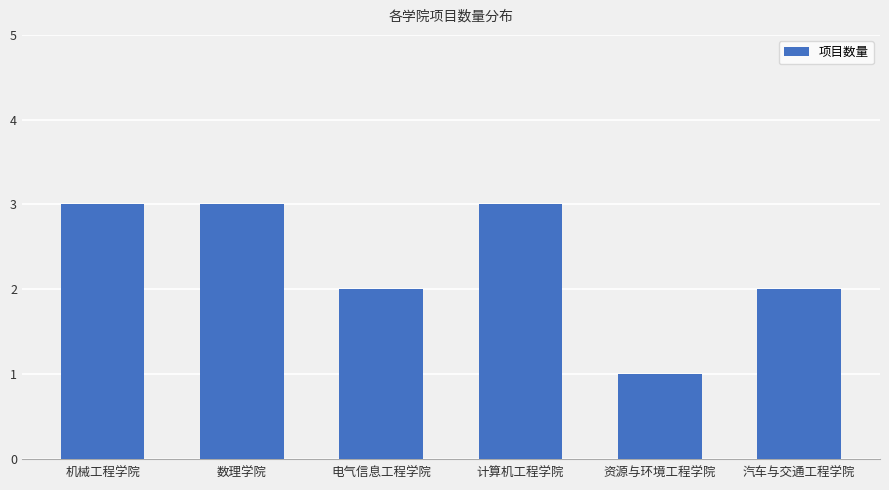

What is the greatest value displayed?

3